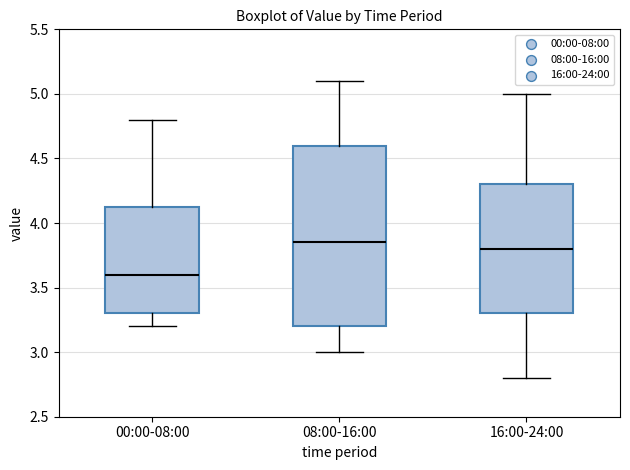

Where is the upper edge of the box for 08:00-16:00 on the y-axis? The values are not printed on the chart, so give them approximately, as read against the axis.

4.60